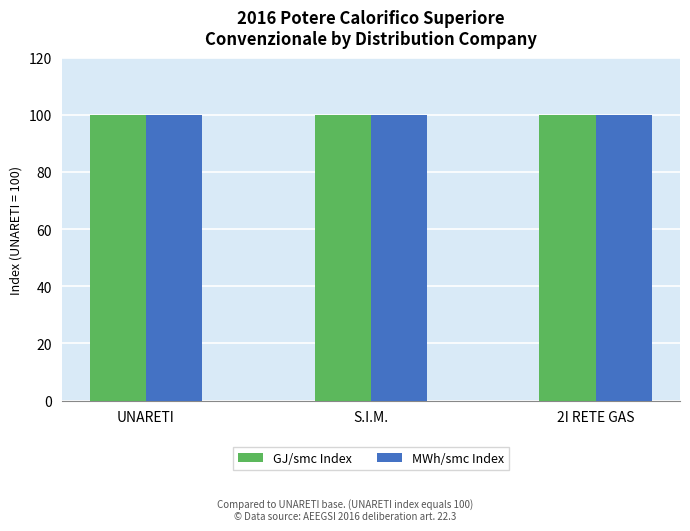

What is the approximate value of MWh/smc Index at UNARETI?

100.0